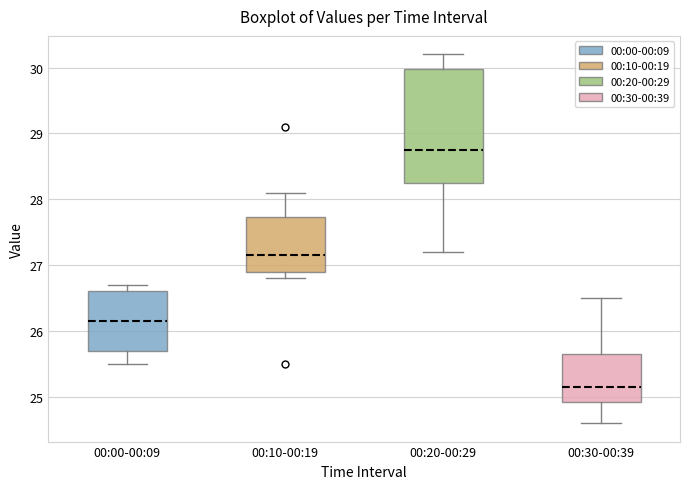

Reading left to right, read every box against the y-axis: the position of its median line, the range the box covers, and the ends of its whiskers. The values are not printed on the chart, so give them approximately, as read against the axis.

00:00-00:09: median 26.2, box 25.7 to 26.6, whiskers 25.5 to 26.7
00:10-00:19: median 27.2, box 26.9 to 27.7, whiskers 26.8 to 28.1
00:20-00:29: median 28.8, box 28.3 to 30.0, whiskers 27.2 to 30.2
00:30-00:39: median 25.2, box 24.9 to 25.7, whiskers 24.6 to 26.5